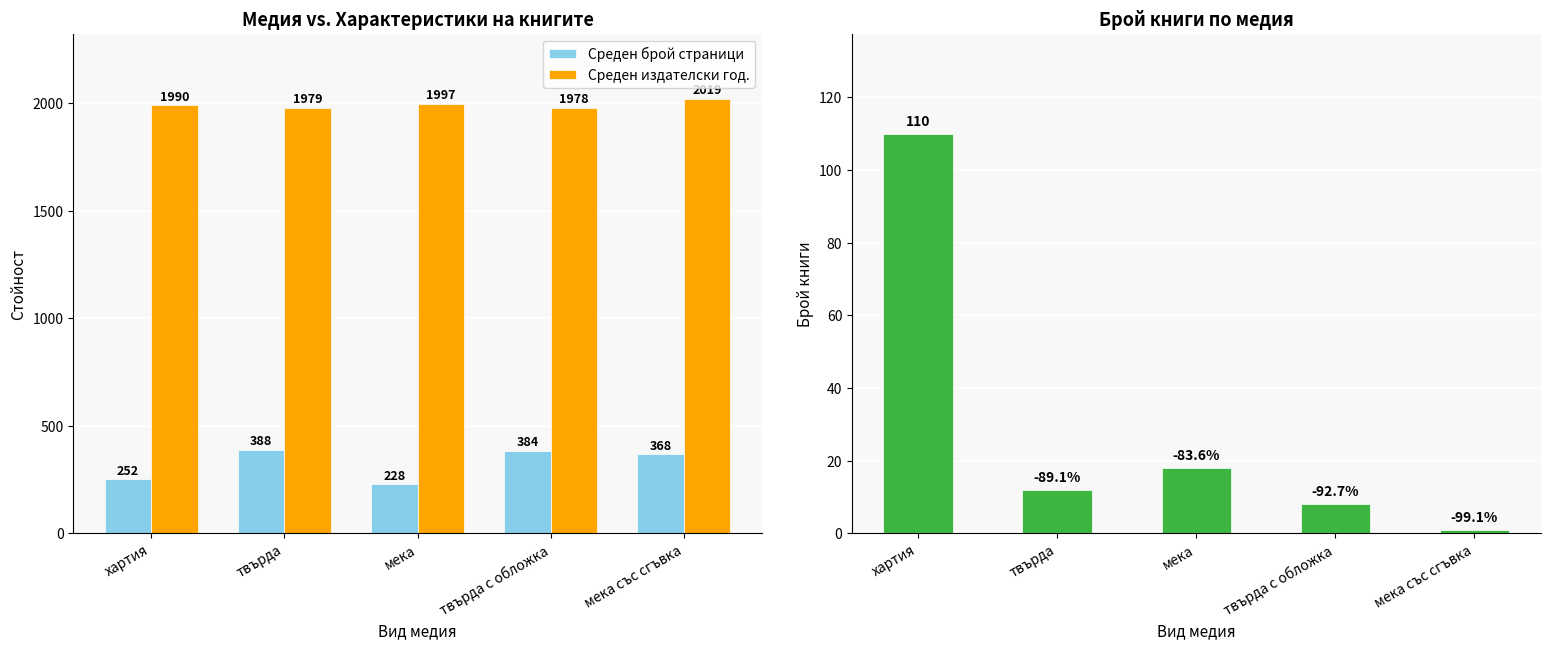

Which series has the largest total across all categories?

Среден издателски год.